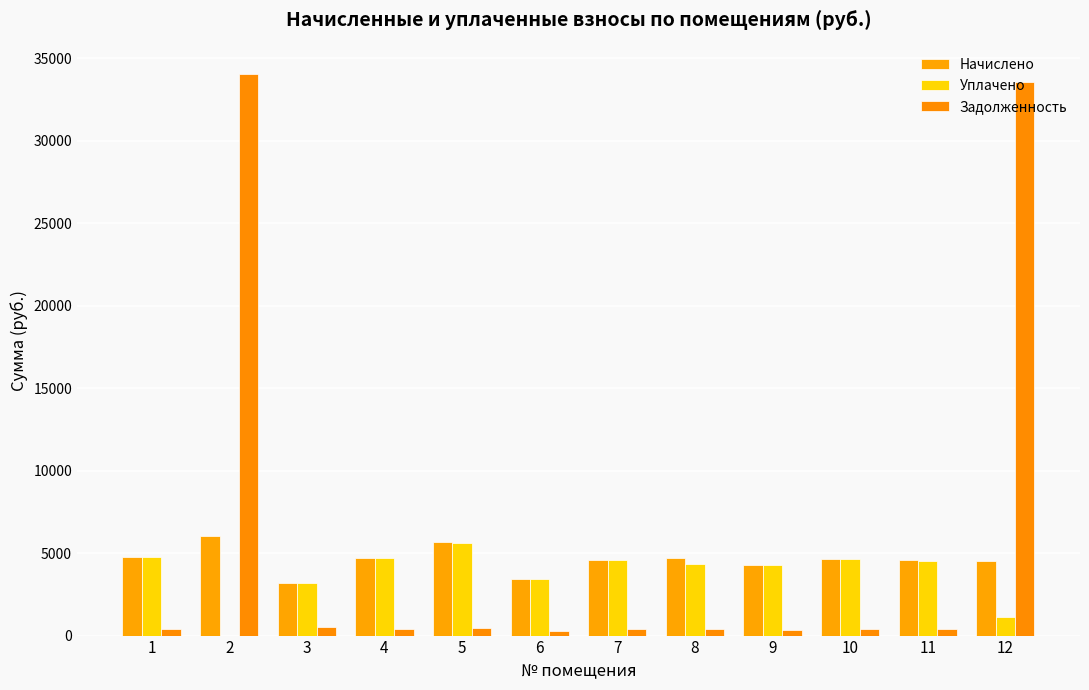

Reading right to left, what are all the values shown in this chart?

Начислено: 12=4543.1	11=4555.4	10=4647.8	9=4296.8	8=4727.8	7=4580.0	6=3410.4	5=5651.2	4=4703.2	3=3166.7	2=6008.3	1=4752.5
Уплачено: 12=1108.2	11=4541.0	10=4633.1	9=4283.2	8=4333.8	7=4565.5	6=3399.6	5=5633.3	4=4688.3	3=3156.7	2=0.0	1=4737.4
Задолженность: 12=33546.8	11=379.6	10=387.3	9=358.1	8=394.0	7=381.7	6=284.2	5=470.9	4=391.9	3=527.8	2=34061.5	1=396.0